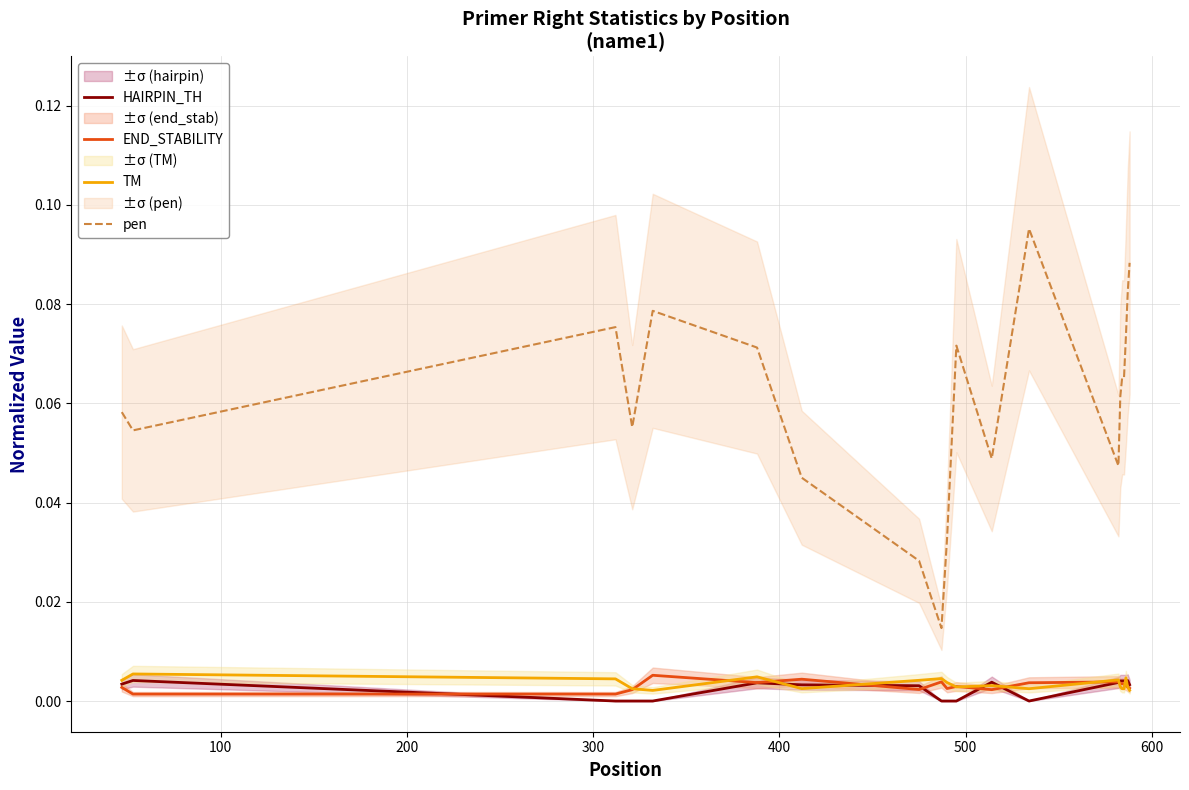

True or false: END_STABILITY and pen cross at least once.

False